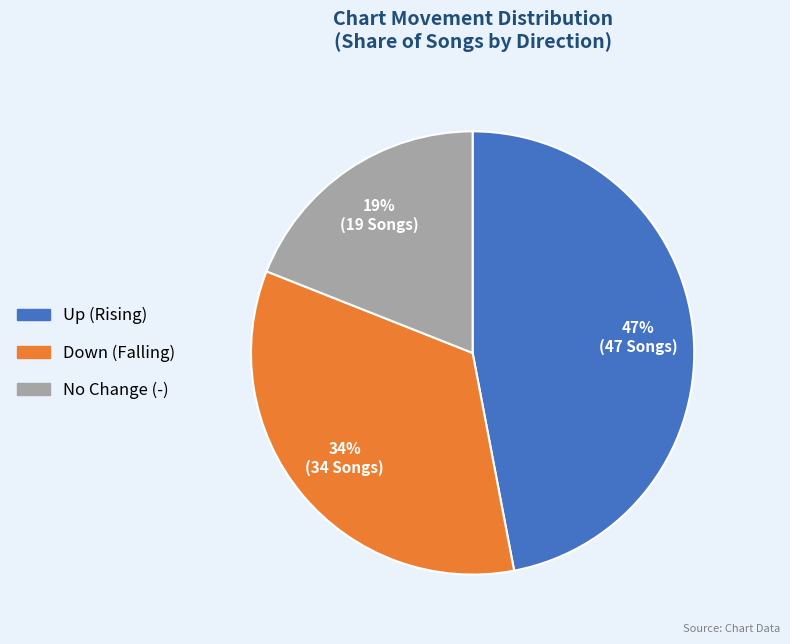

To the nearest percent, what is the difference between the largest and smallest slice percentages?

28%